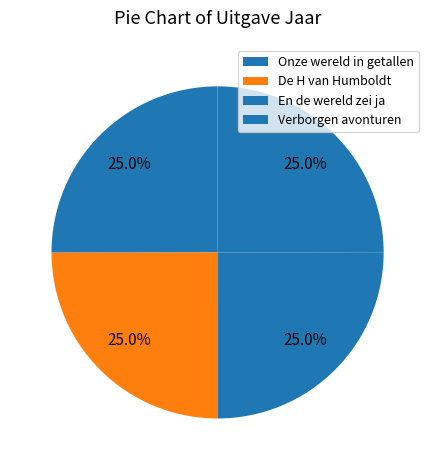

Which category has the smallest portion of the pie?

Verborgen avonturen